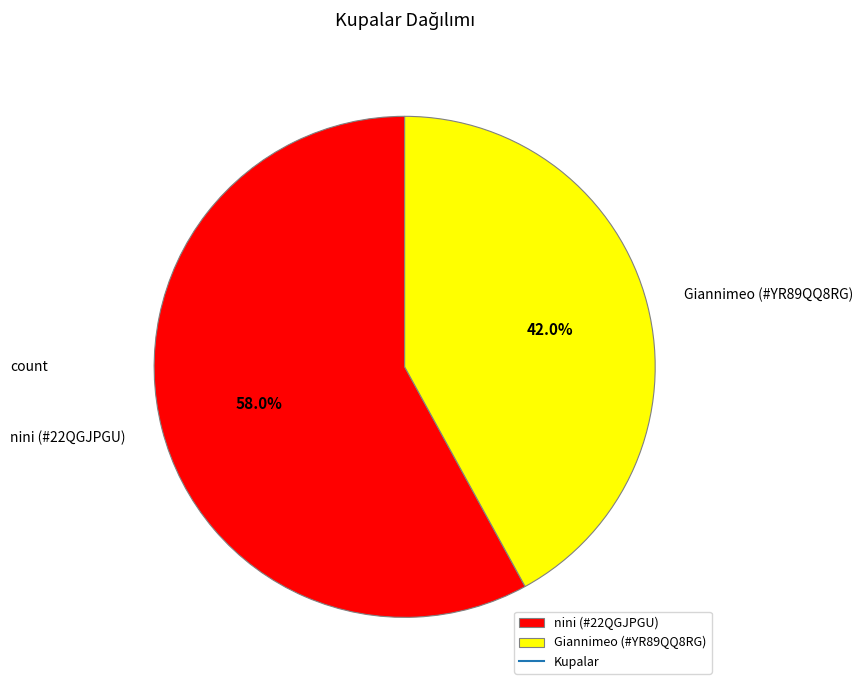

Which category accounts for the majority?

nini (#22QGJPGU)